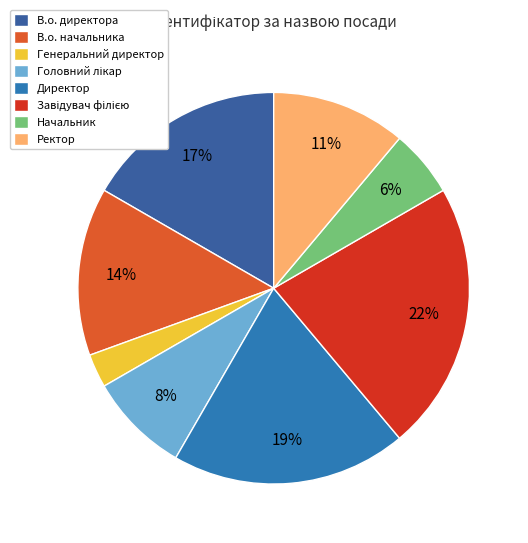

What percentage is the В.о. директора slice, to the nearest percent?

17%